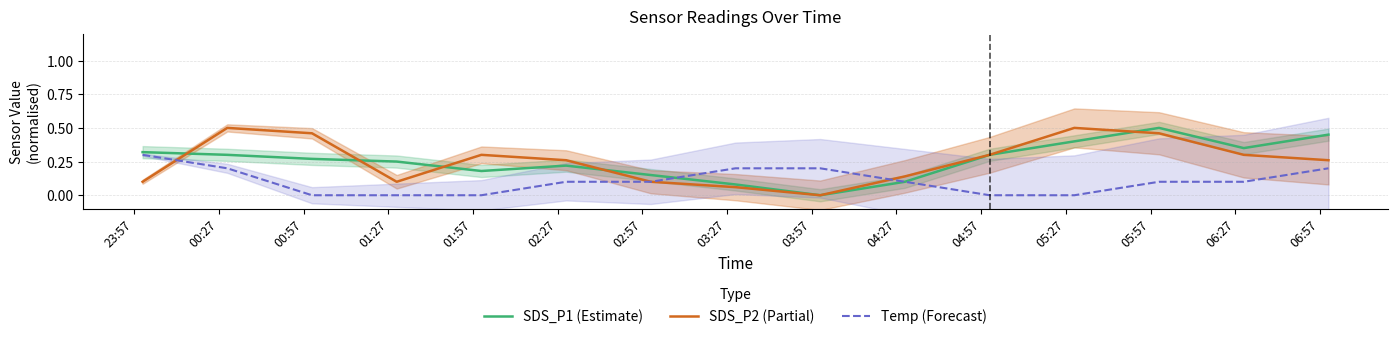

Does the chart have visible grid lines?

Yes